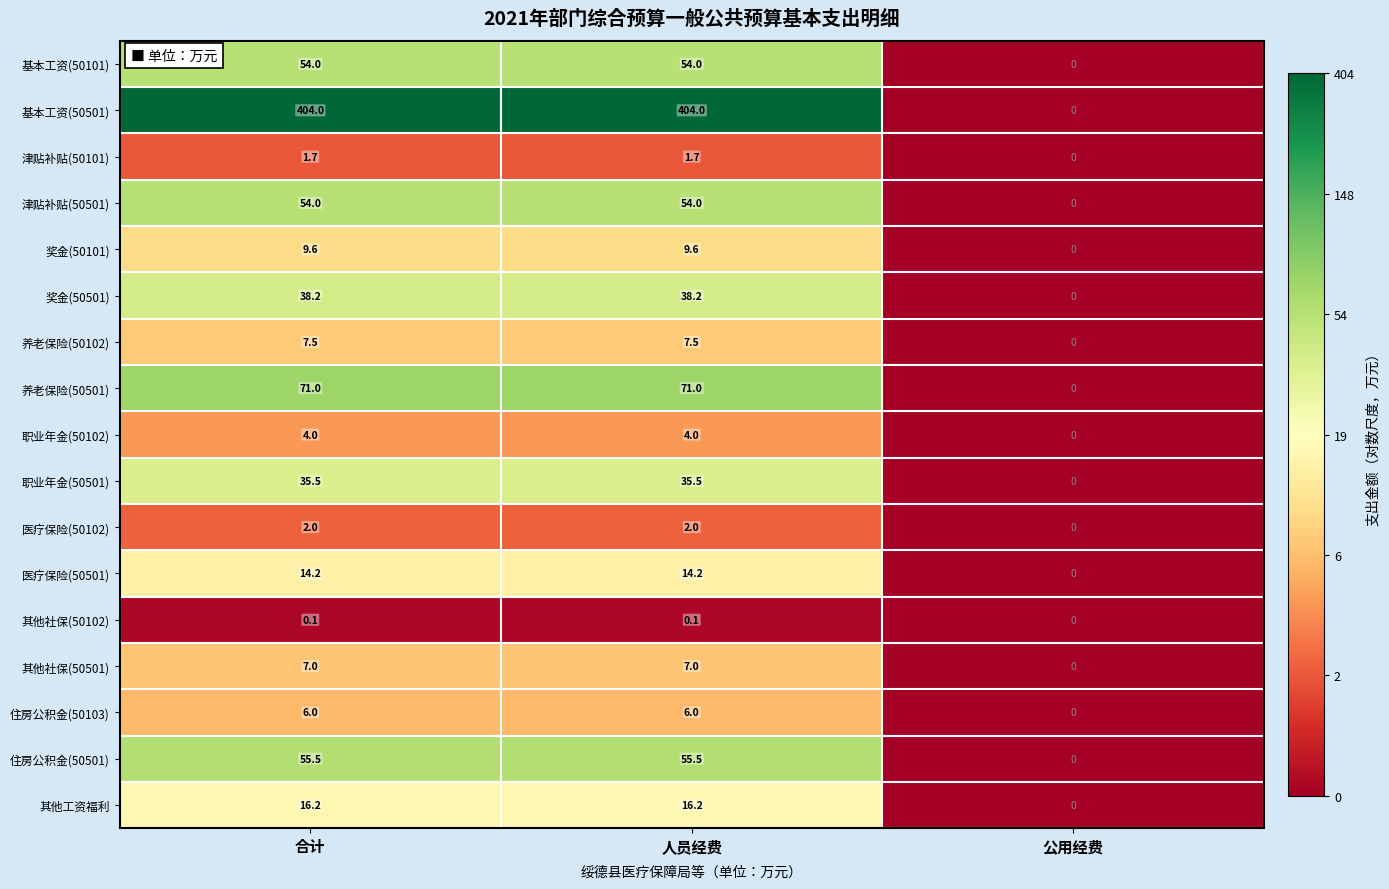

Is it true that 养老保险(50102) equals 11.8 at 人员经费?

False